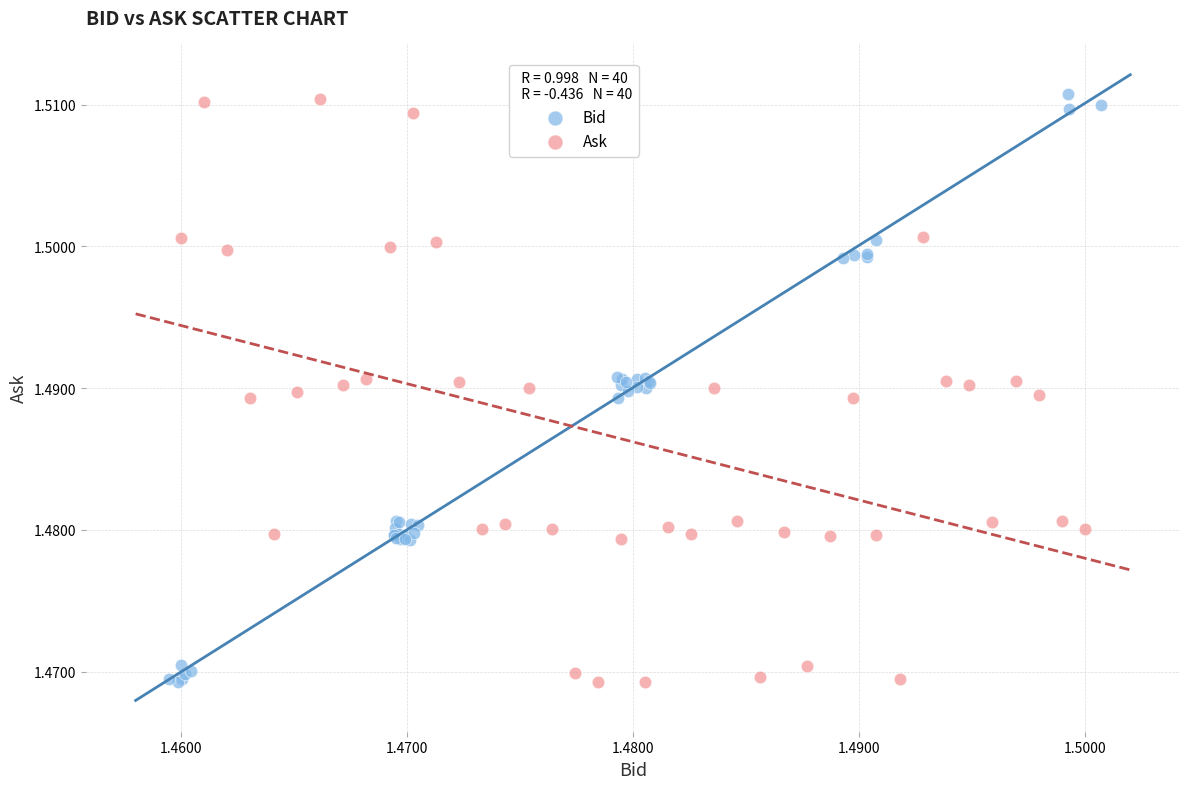

What are all the series names shown in the legend?

Bid, Ask